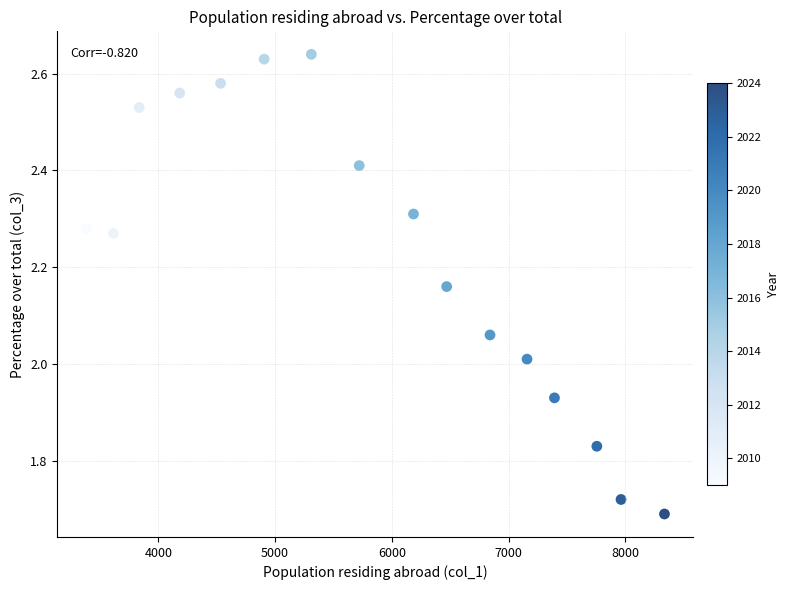

What is the range of X values (max minus min)?

4951.0